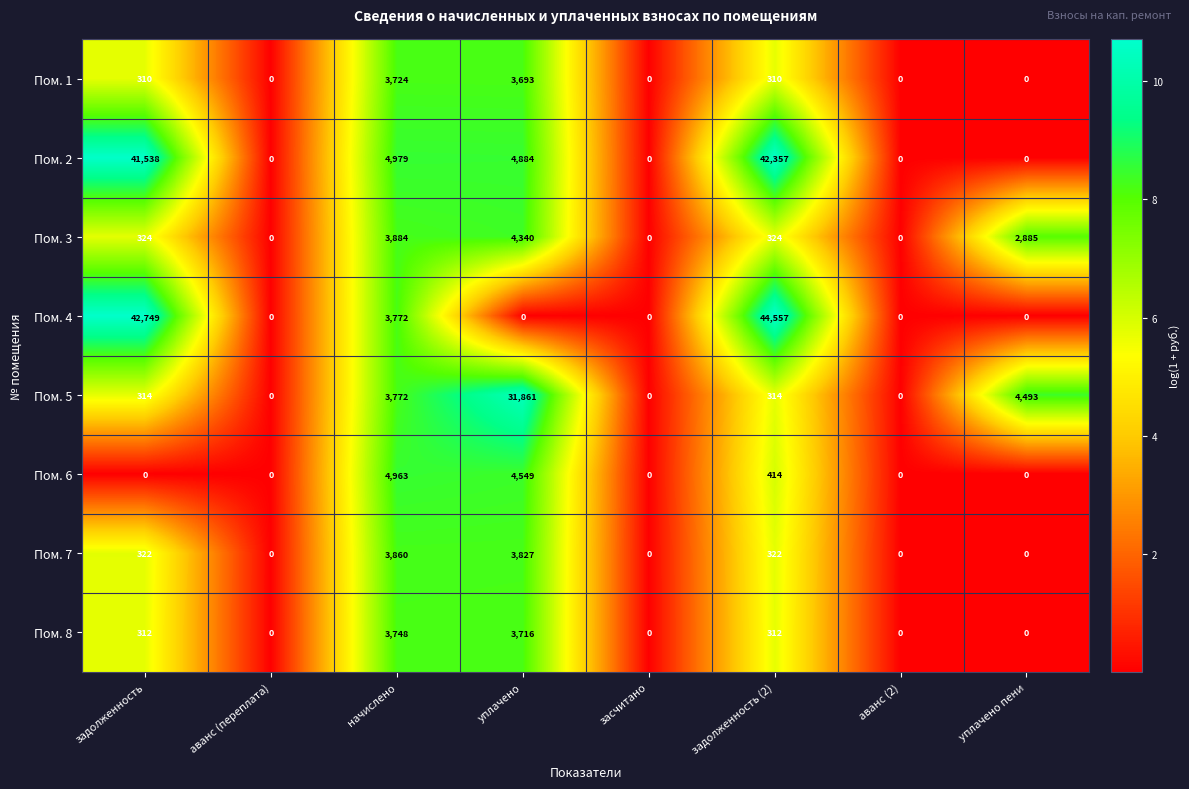

Rank the series by their maximum value, from highest to lowest.

Пом. 4, Пом. 2, Пом. 5, Пом. 6, Пом. 3, Пом. 7, Пом. 8, Пом. 1